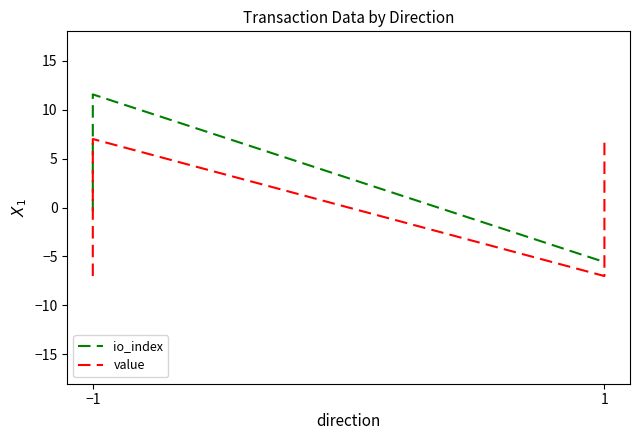

What is the label of the 2nd point from the left?

−1